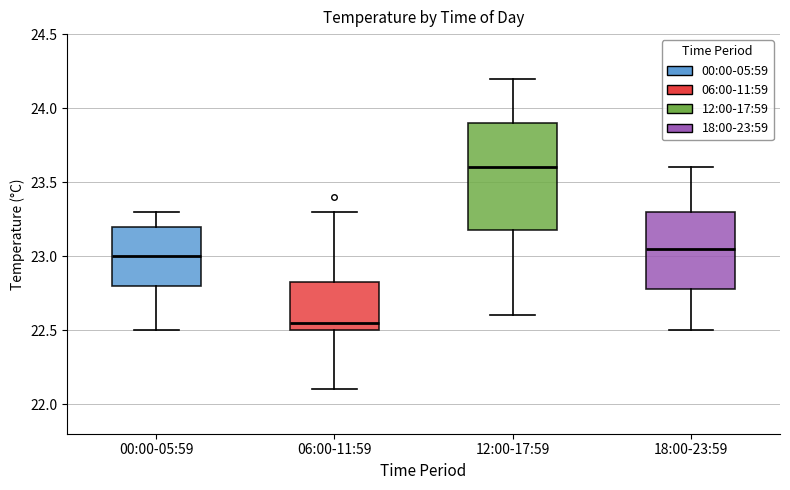

Reading left to right, transcribe this box plot: for each box, give where its median line is, the range the box spans, and where its two whiskers end, as read against the y-axis. The values are not printed on the chart, so give them approximately, as read against the axis.

00:00-05:59: median 23.00, box 22.80 to 23.20, whiskers 22.50 to 23.30
06:00-11:59: median 22.55, box 22.50 to 22.85, whiskers 22.10 to 23.30
12:00-17:59: median 23.60, box 23.20 to 23.90, whiskers 22.60 to 24.20
18:00-23:59: median 23.05, box 22.80 to 23.30, whiskers 22.50 to 23.60